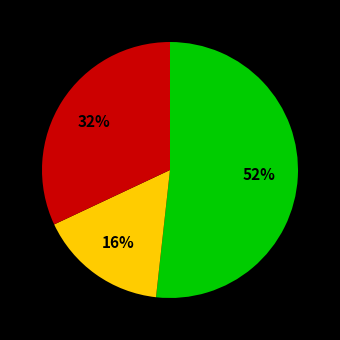

Is there any slice that represents more than half of the pie?

Yes